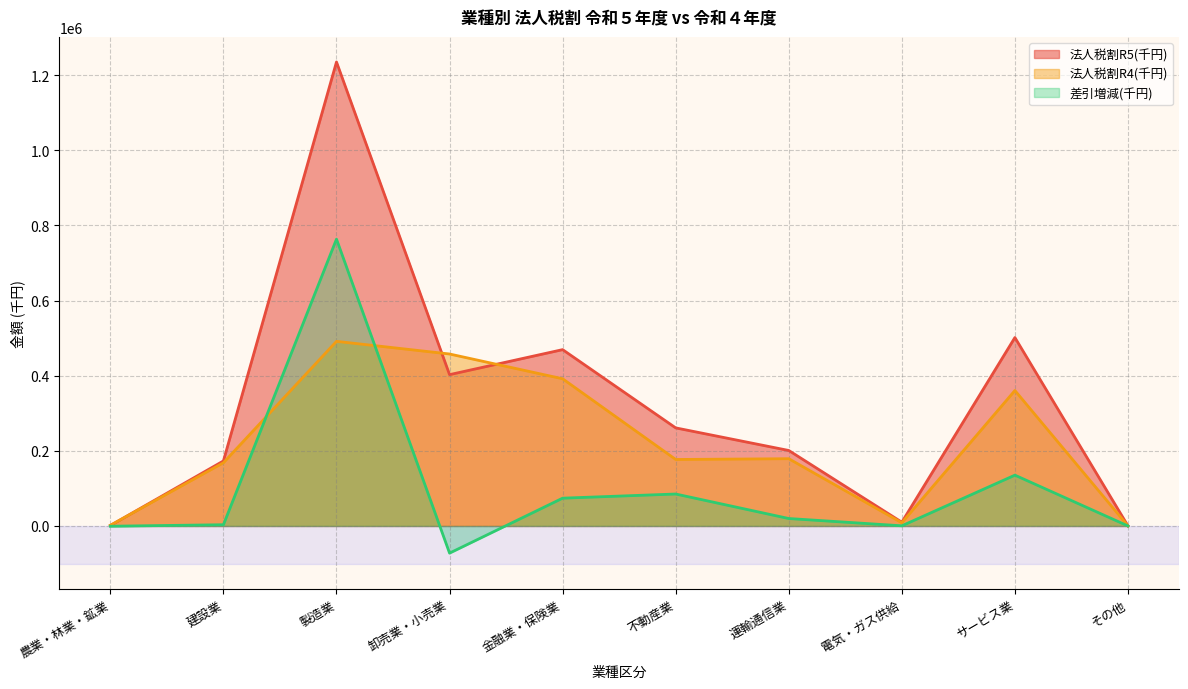

Where do 法人税割R4(千円) and 法人税割R5(千円) first cross each other?

農業・林業・鉱業 and 建設業